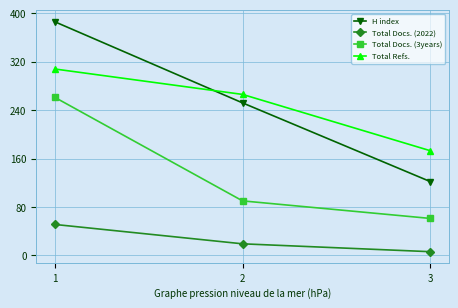

What value does the Total Docs. (2022) series have at 3, to the nearest 5?

5